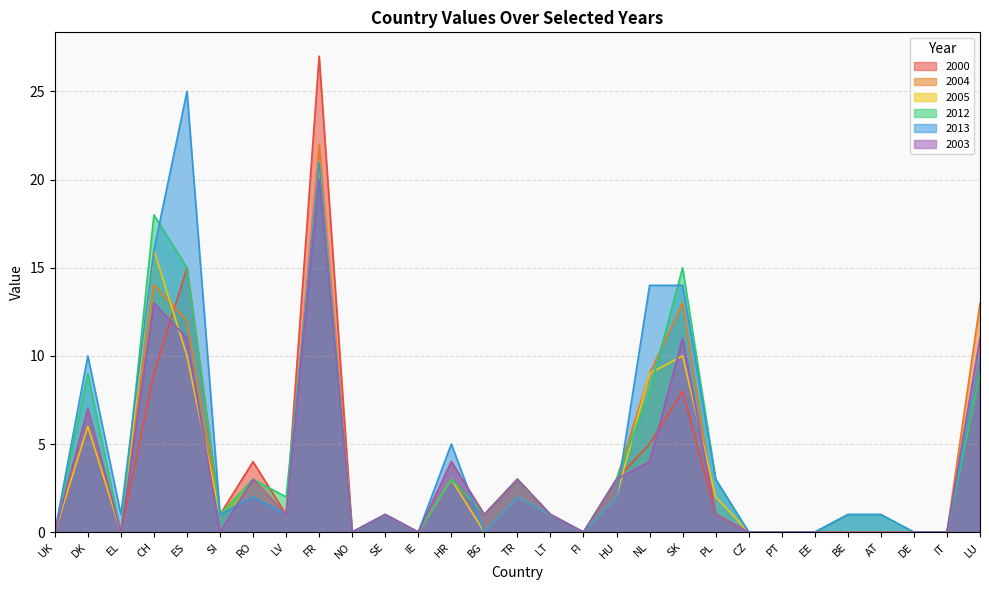

How many data points does each series have?

29